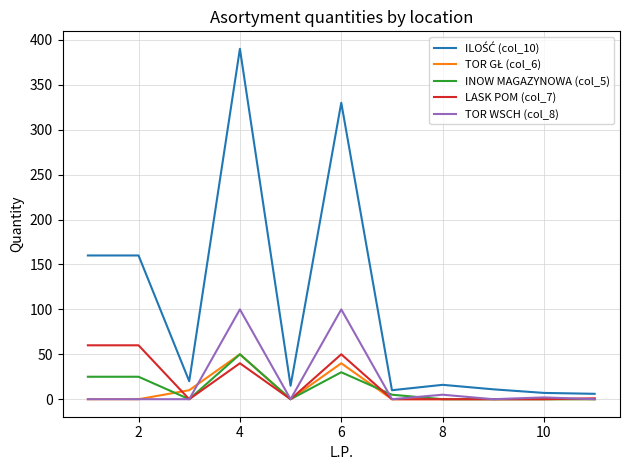

What is the greatest value displayed?

390